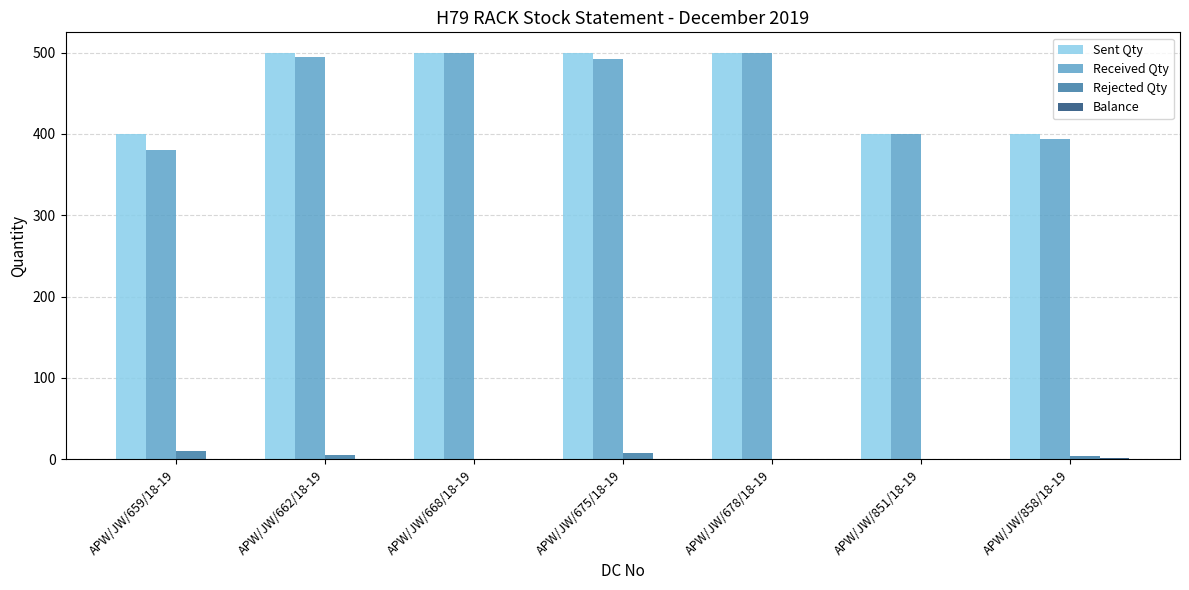

What is the sum of the Sent Qty values at APW/JW/851/18-19 and APW/JW/678/18-19?

900